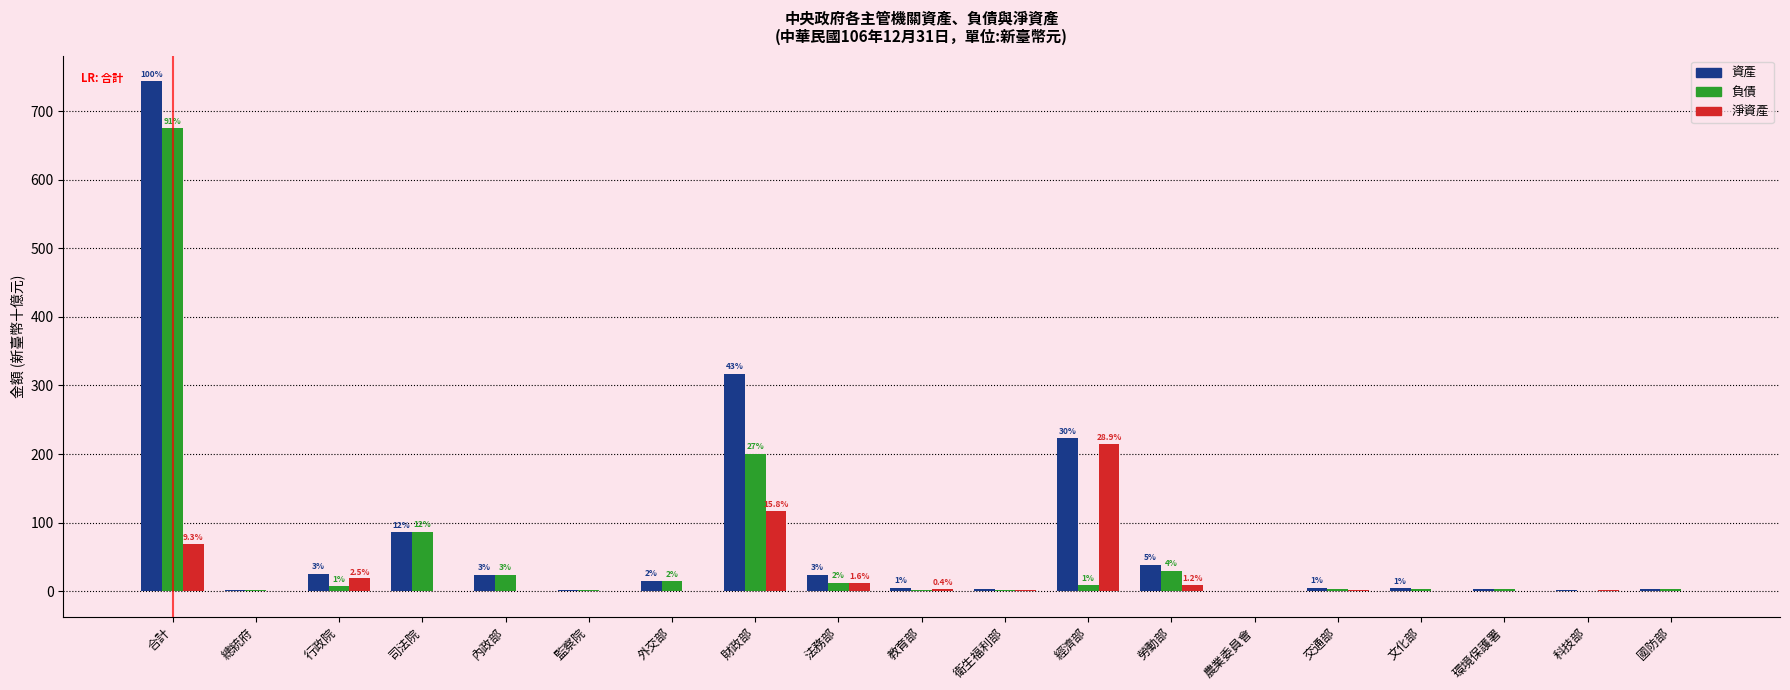

Is the value of 負債 at 勞動部 greater than the value of 淨資產 at 內政部?

Yes